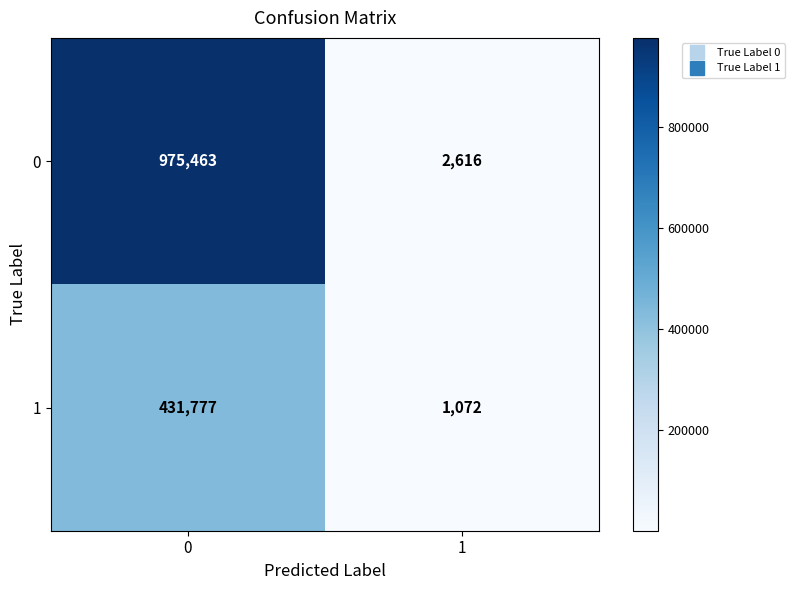

True or false: 1 has a value of 1072 at 1.

True